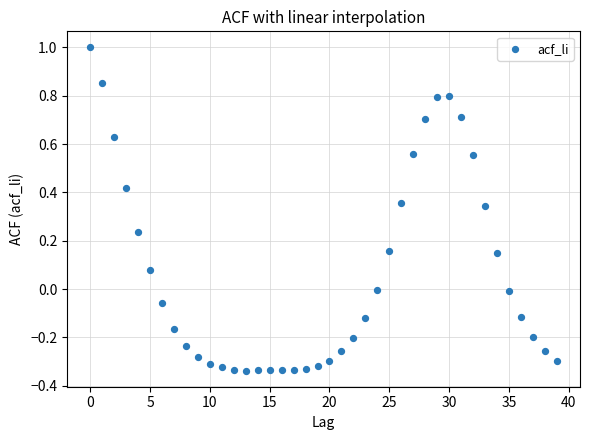

What is the range of Y values (max minus min)?

1.3